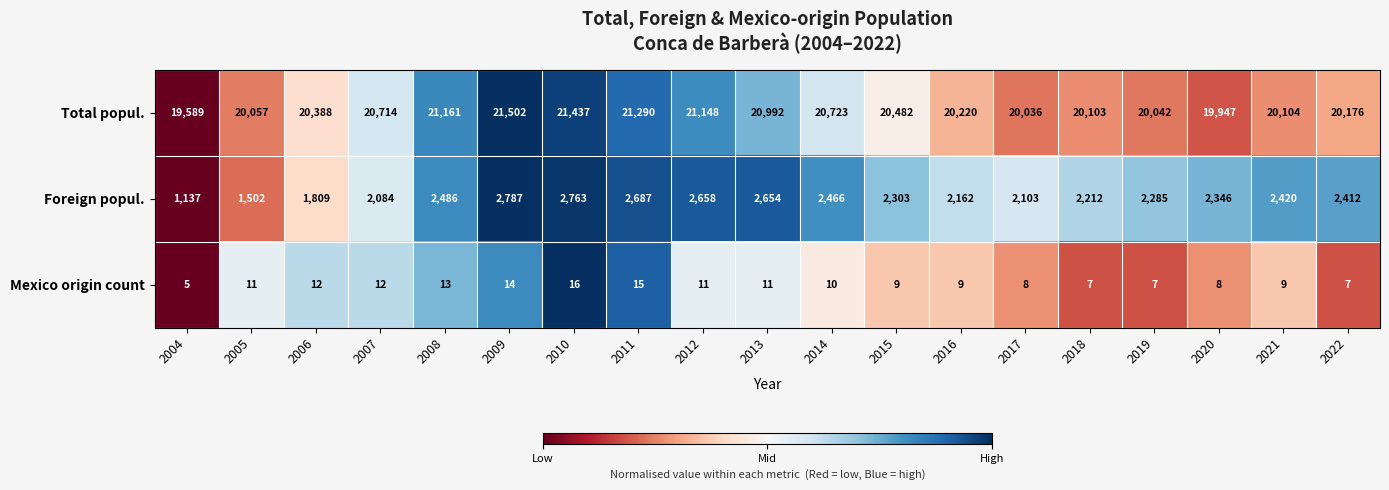

The Foreign popul. series shows 1809 at 2006. True or false?

True